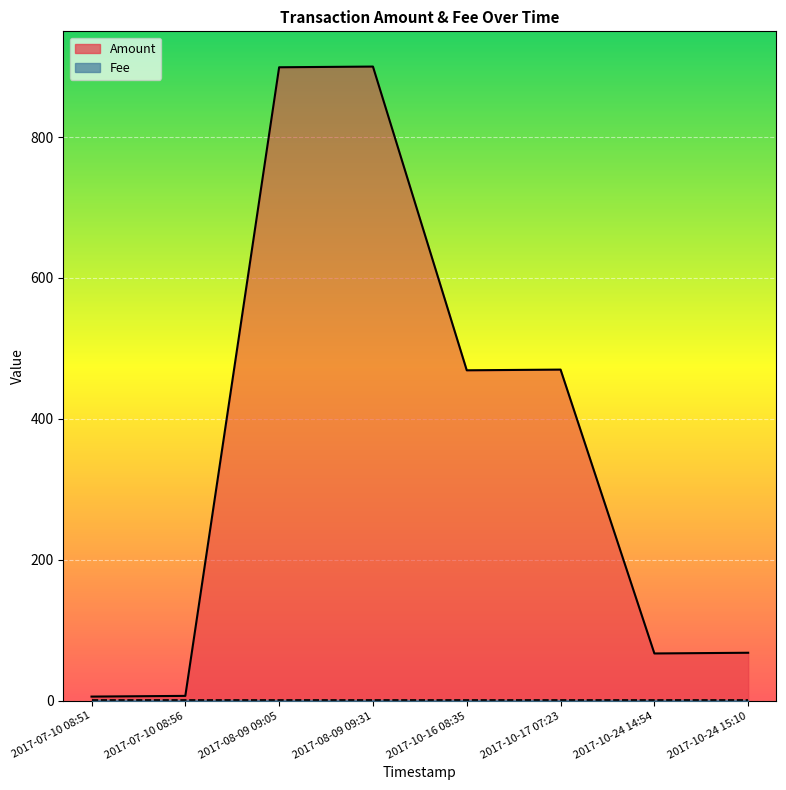

At which category does the chart reach its peak across all series?

2017-08-09 09:31